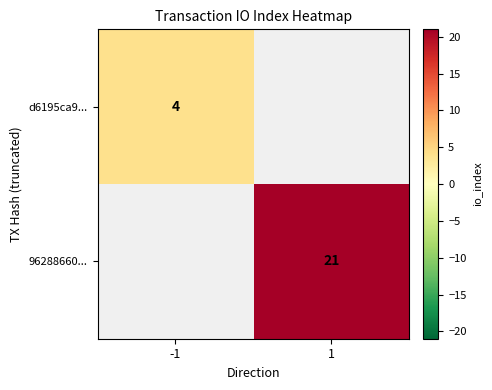

True or false: d6195ca9... has a value of 5.4 at -1.

False